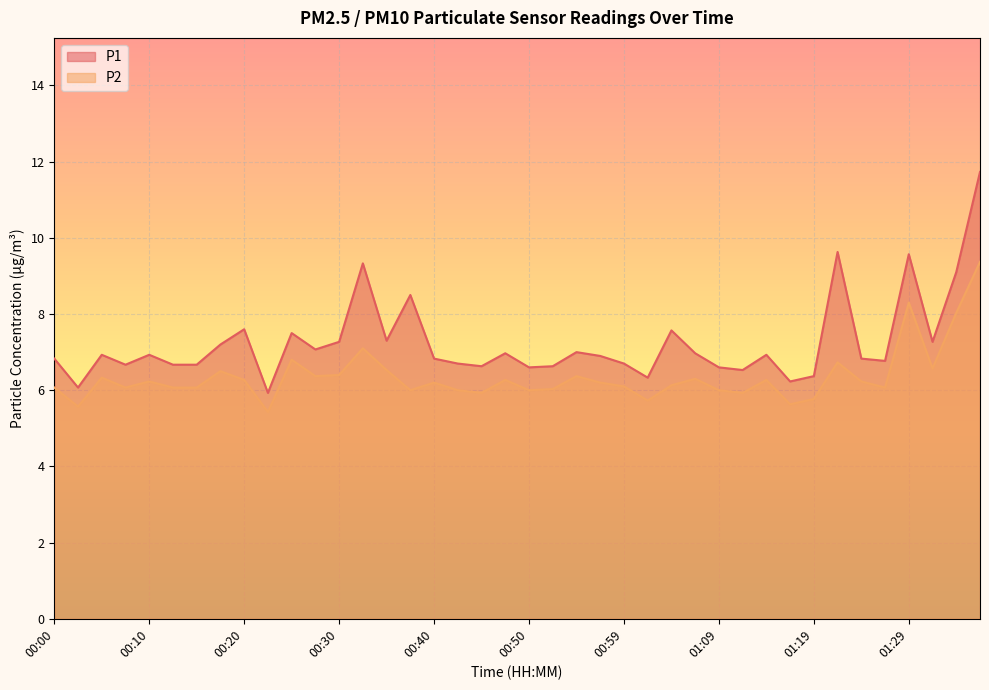

The value of P1 at 00:42 is 3.8. True or false?

False